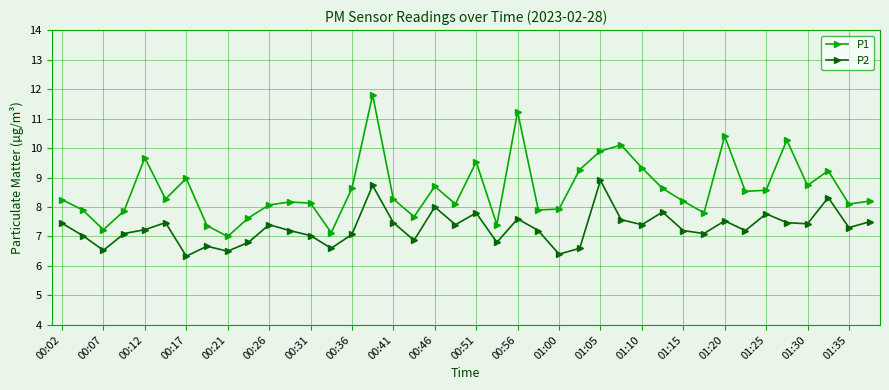

Rank the series by their average value, from highest to lowest.

P1, P2